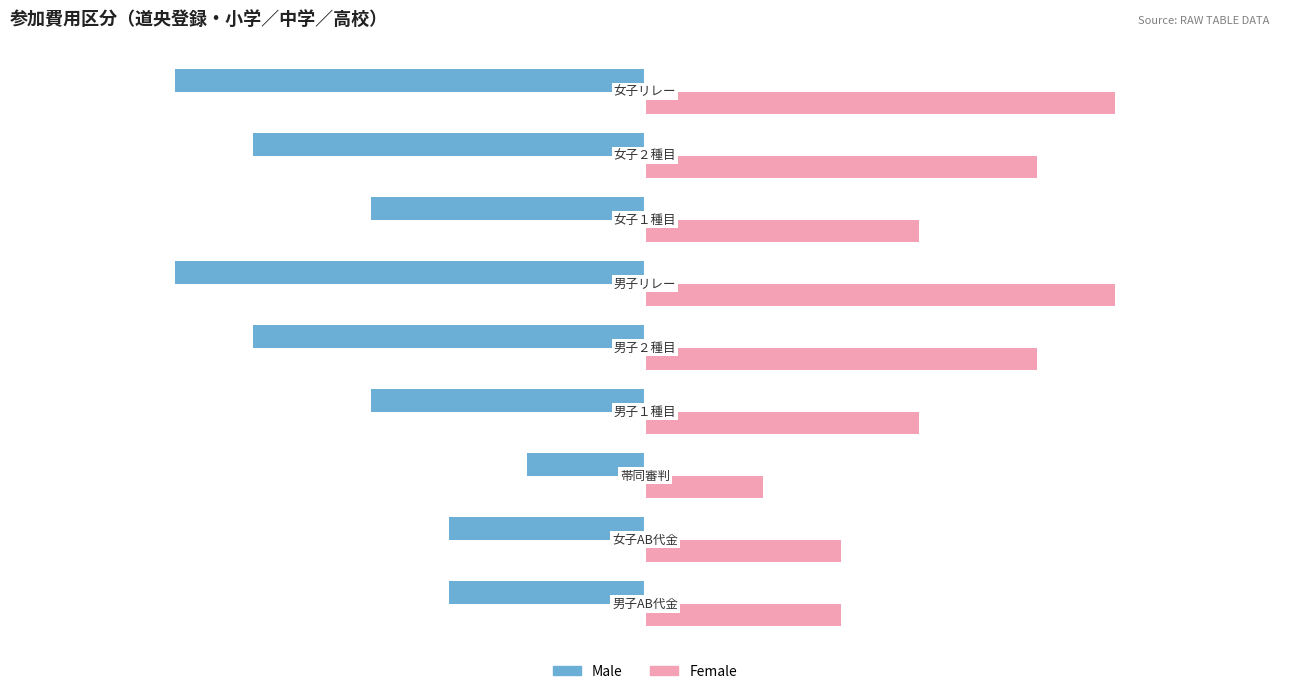

What is the average value of the Female series?

789